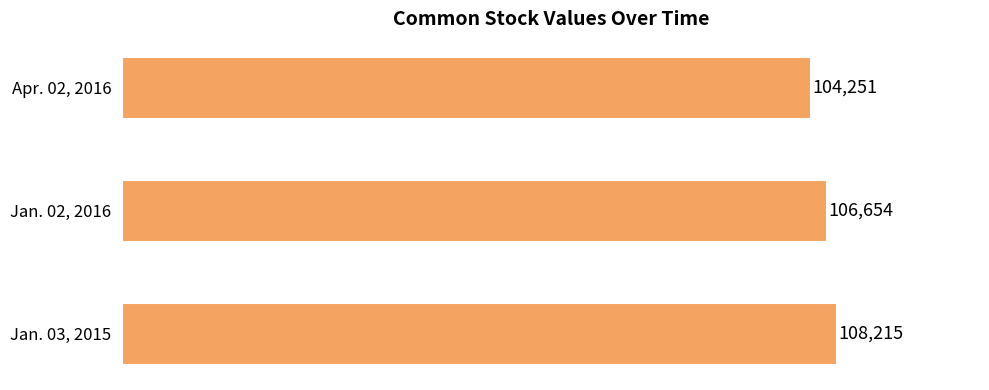

What is the average value?

106373